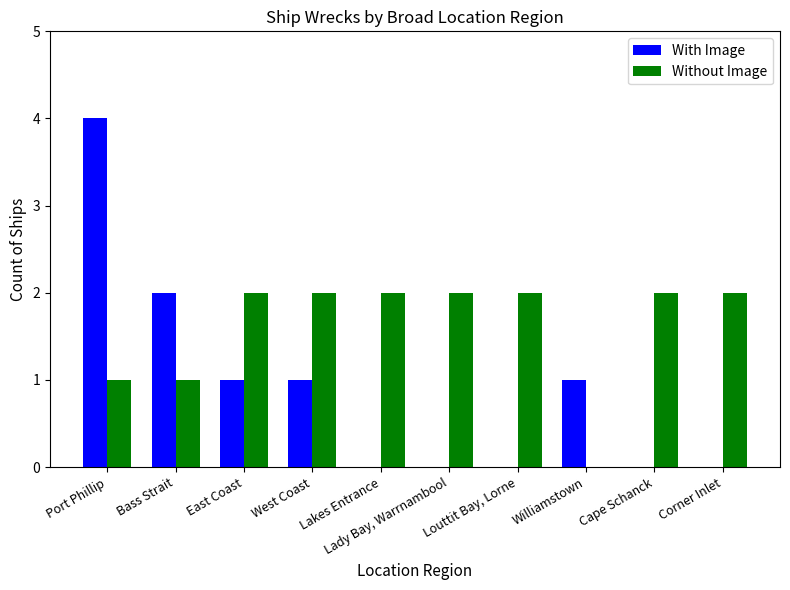

Are the bars grouped side by side (vs. stacked)?

Yes